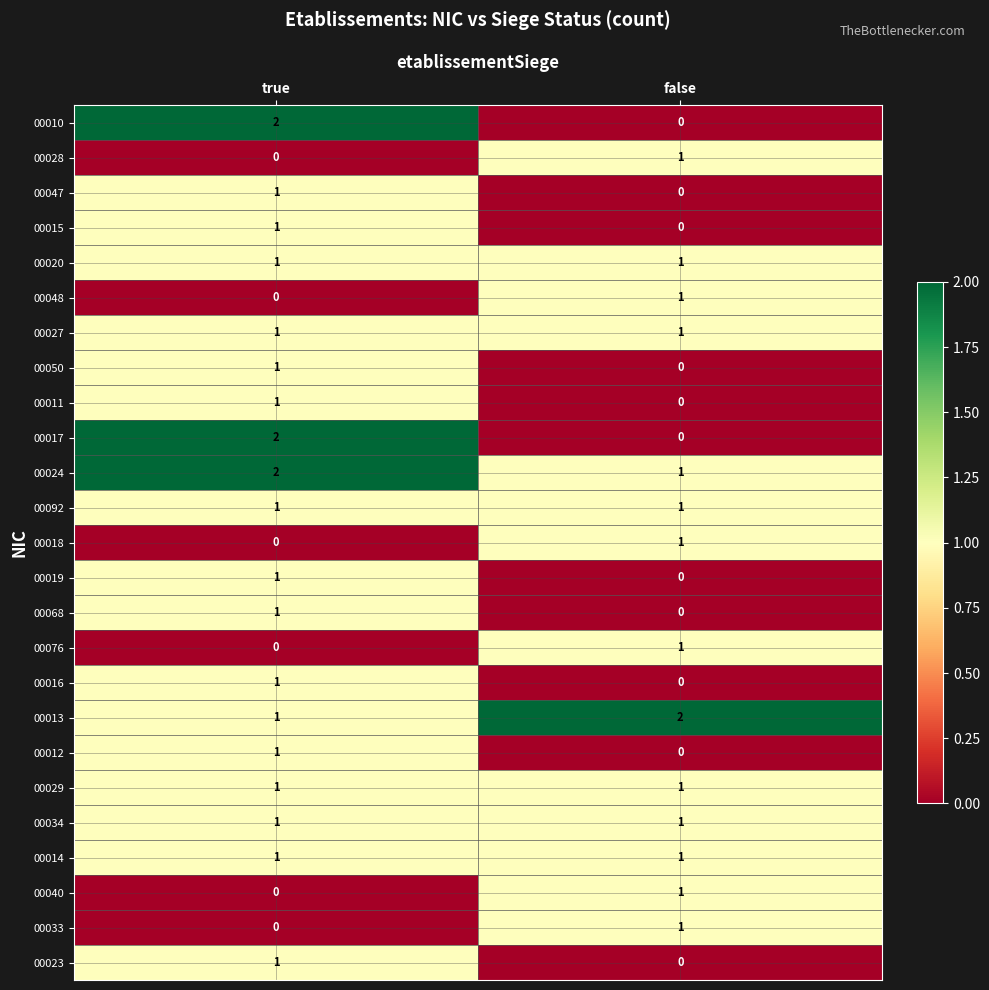

Is it true that 00047 equals 0 at false?

True